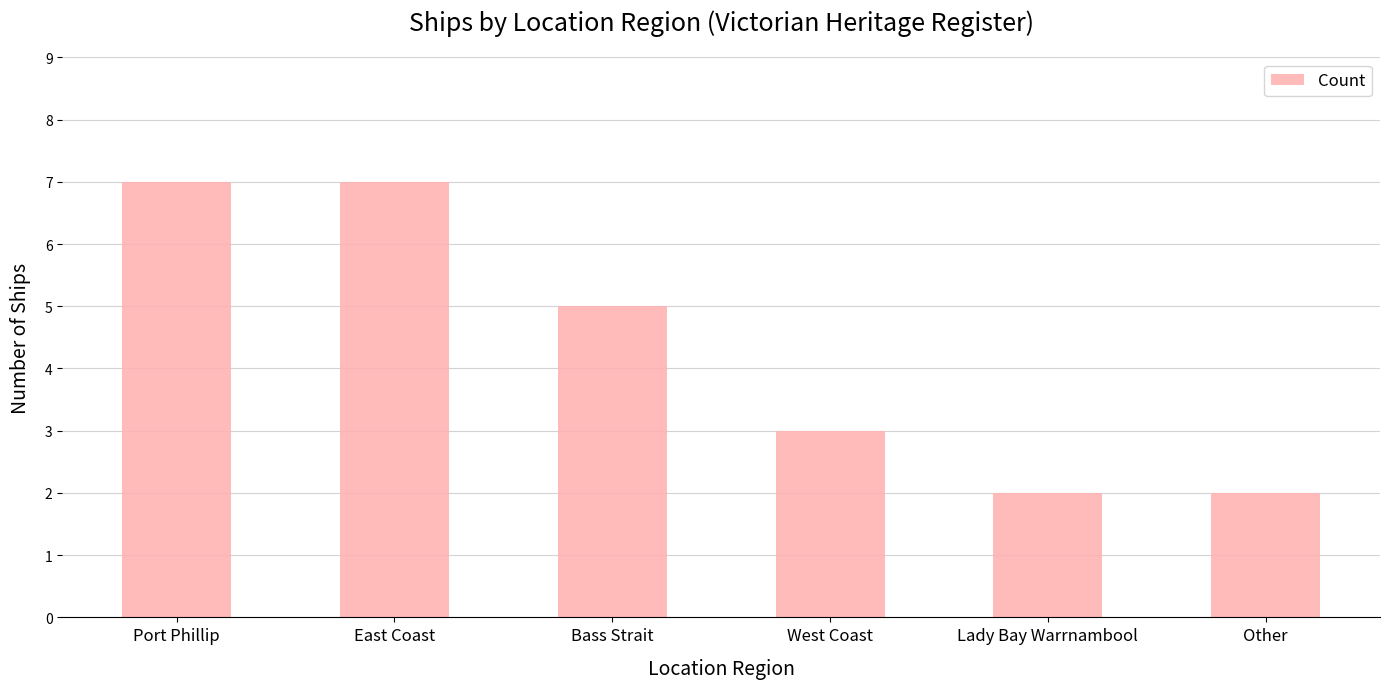

What value does the data have at West Coast?

3